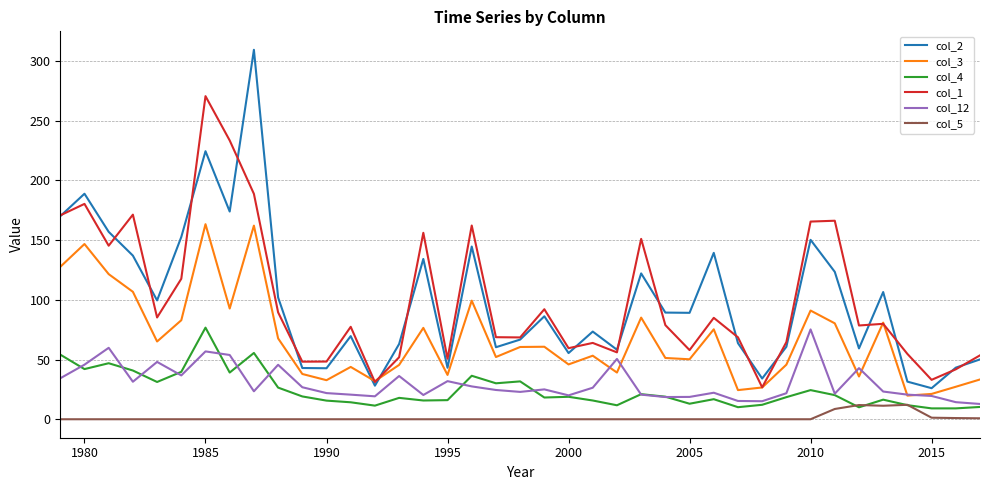

What is the average value of the col_3 series?

66.7